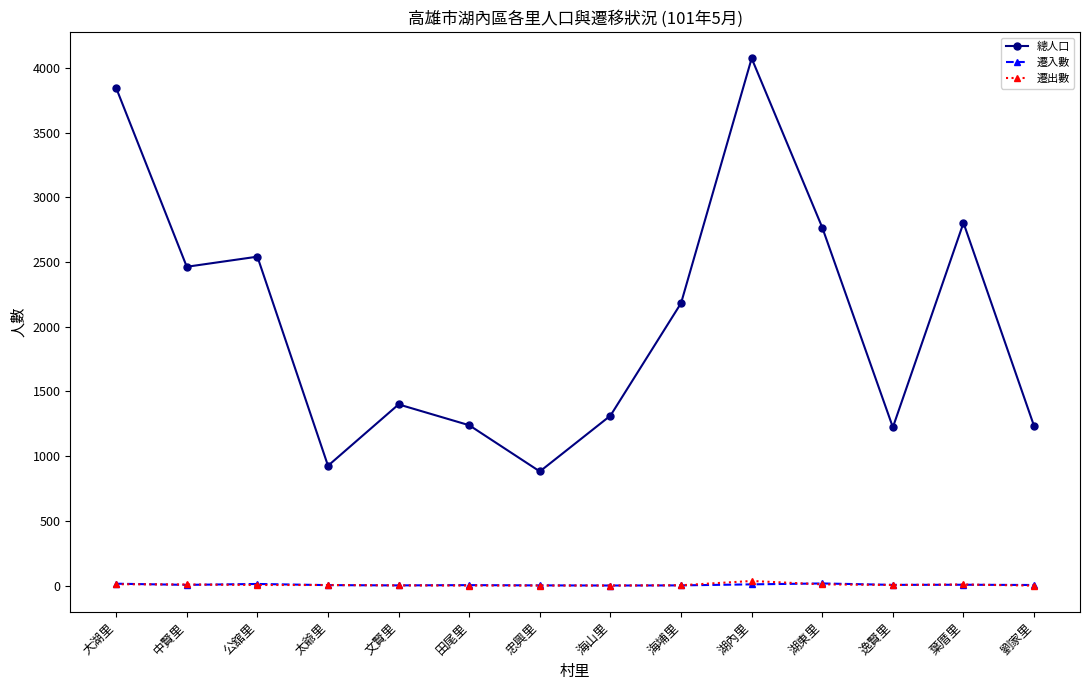

Which series has the widest spread of values?

總人口